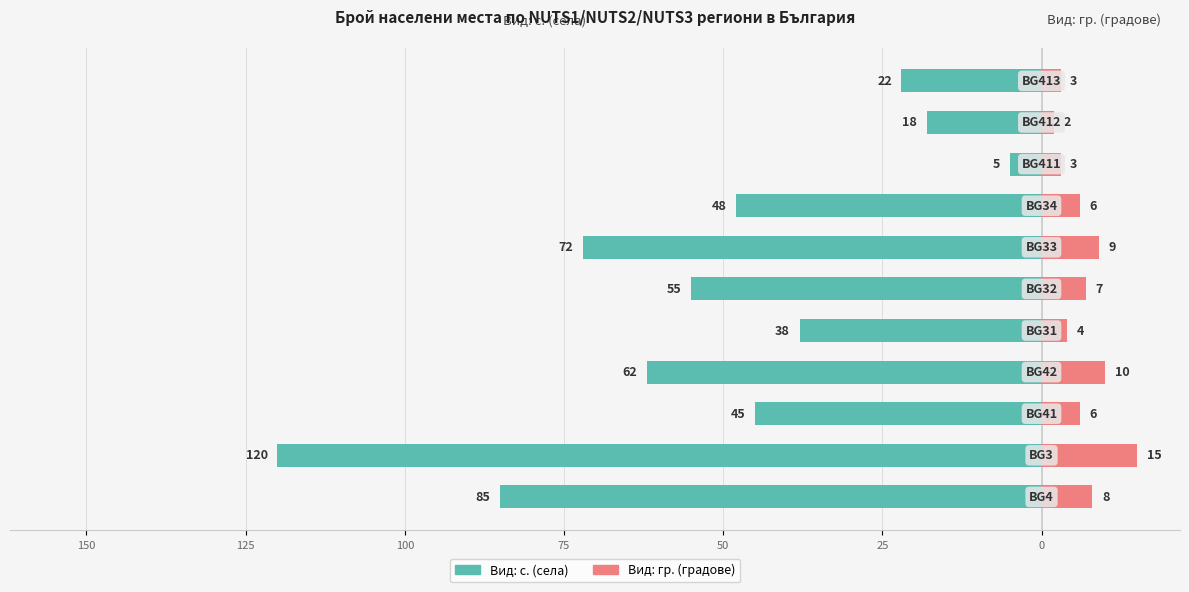

What is the value of the Вид: с. (села) bar at the 1st from the left?

-85